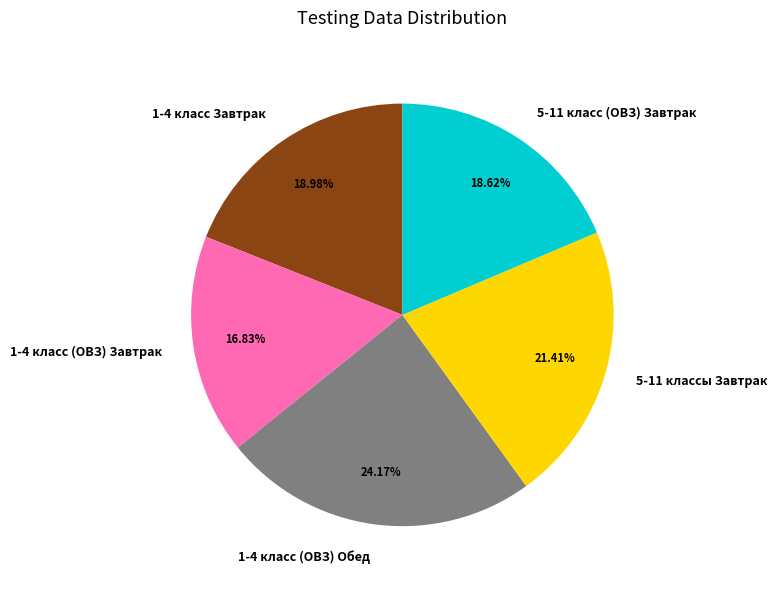

Do 1-4 класс Завтрак and 5-11 класс (ОВЗ) Завтрак together represent more than half of the pie?

No